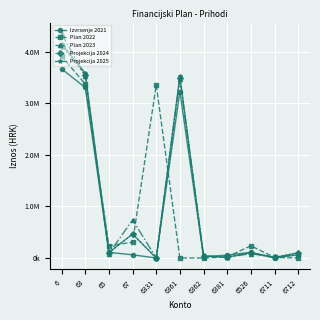

What are all the series names shown in the legend?

Izvrsenje 2021, Plan 2022, Plan 2023, Projekcija 2024, Projekcija 2025